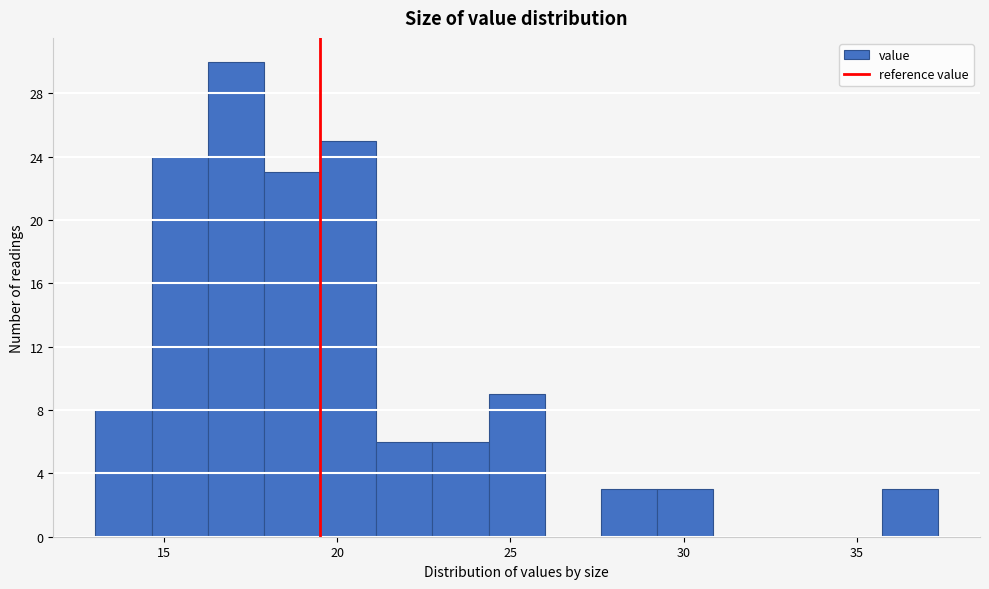

Around what value on the x-axis is the tallest bar? Give the approximate position of its centre, as read against the axis.

17.0